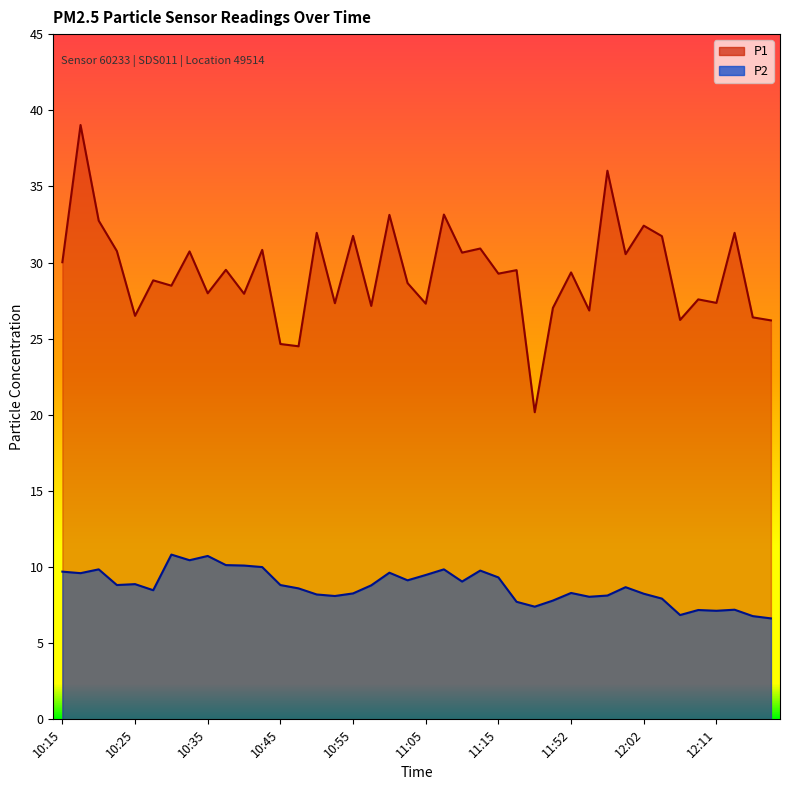

What is the difference between the highest and lowest values at 12:02?

24.2